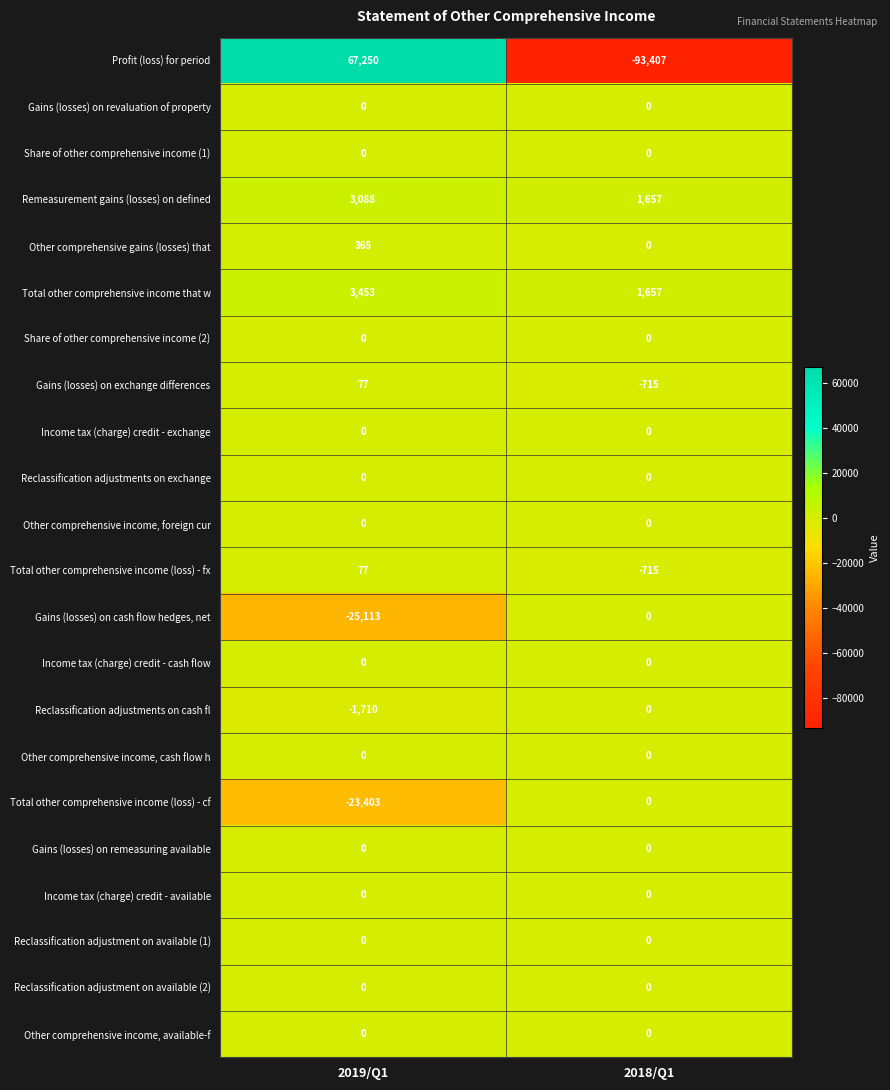

Which series has the widest spread of values?

Profit (loss) for period